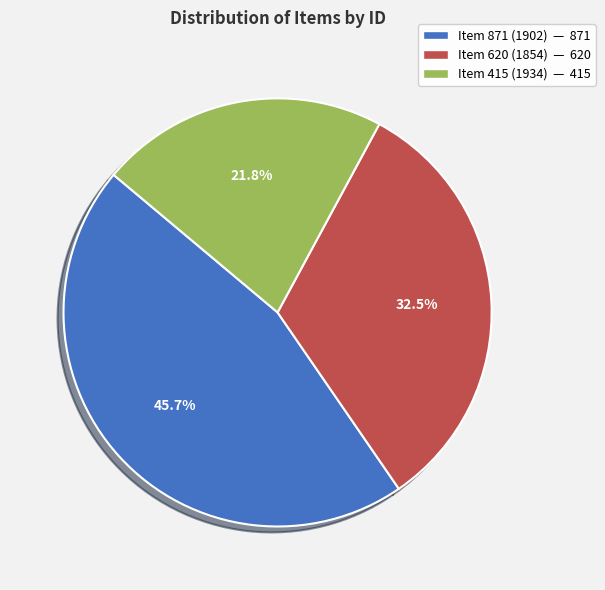

What is the largest slice in the pie chart?

Item 871 (1902)